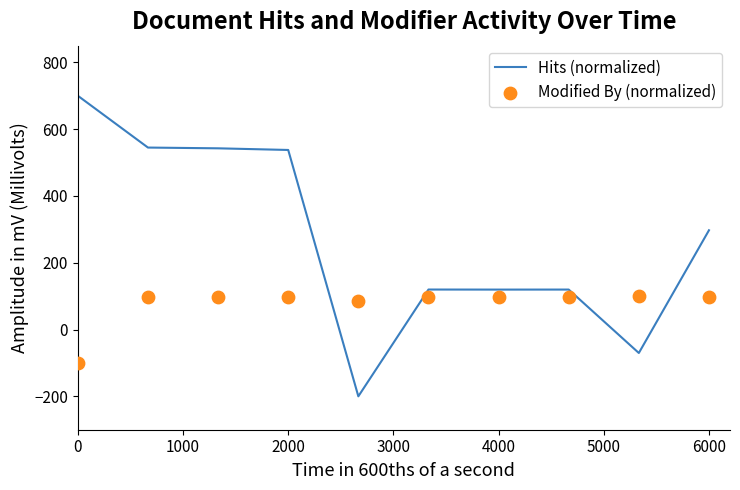

What is the maximum value for Hits (normalized)?

700.0